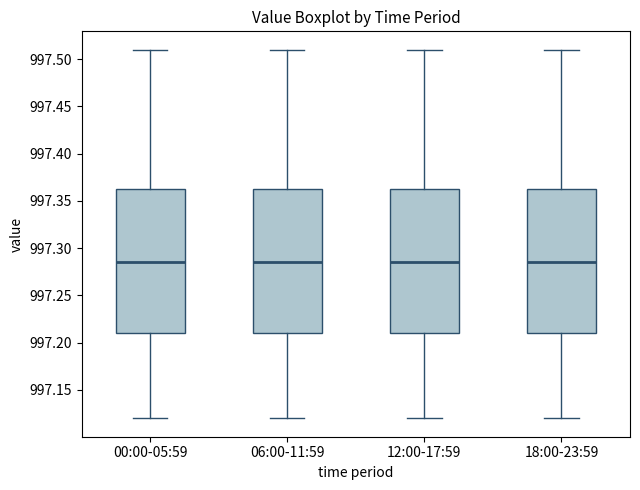

Where does the upper whisker of the box for 18:00-23:59 end on the y-axis? The values are not printed on the chart, so give them approximately, as read against the axis.

997.510